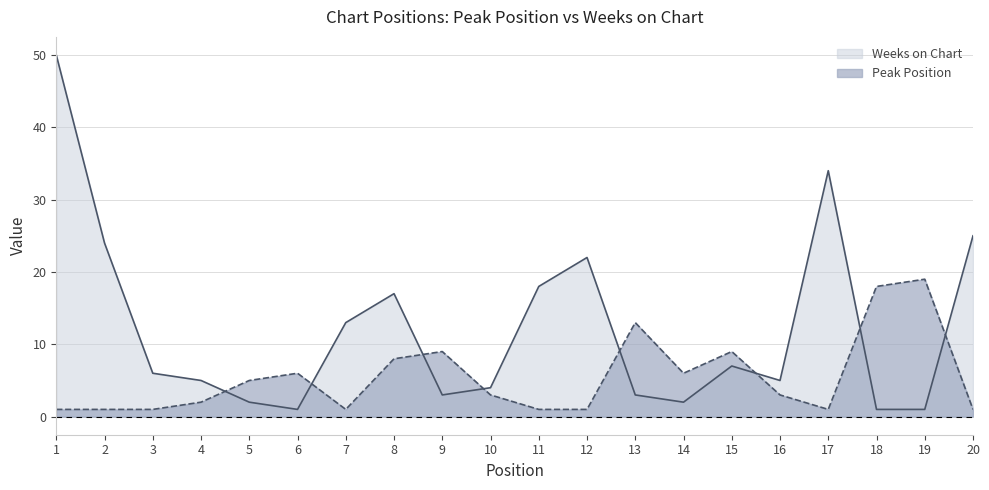

What is the average value of the Weeks on Chart series?

12